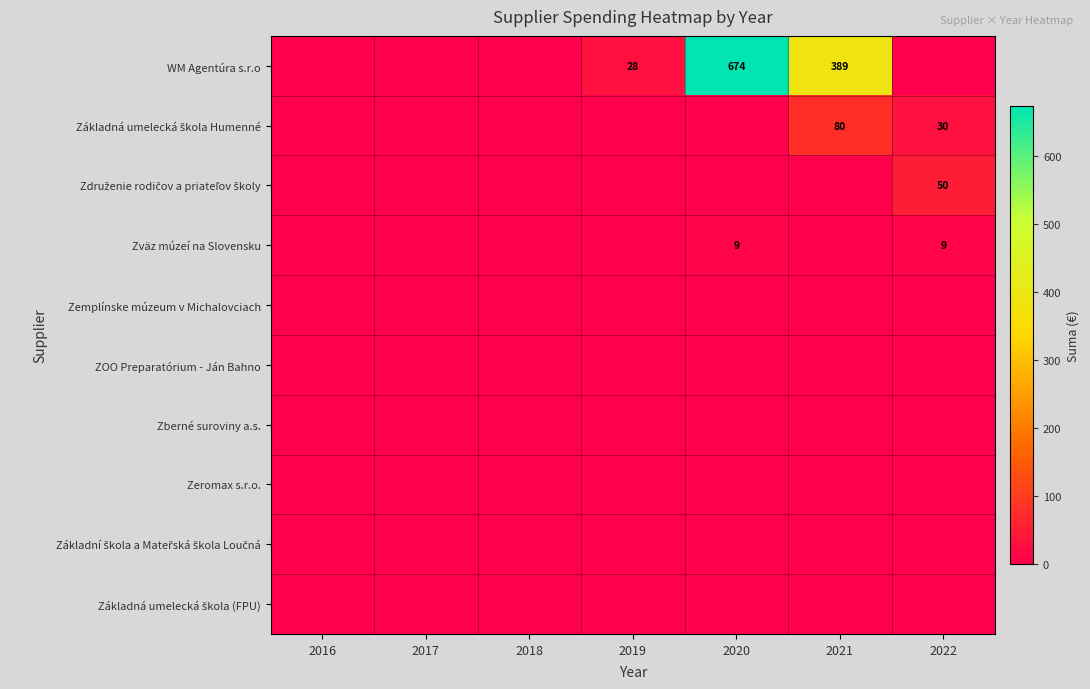

How many series are shown in this chart?

10